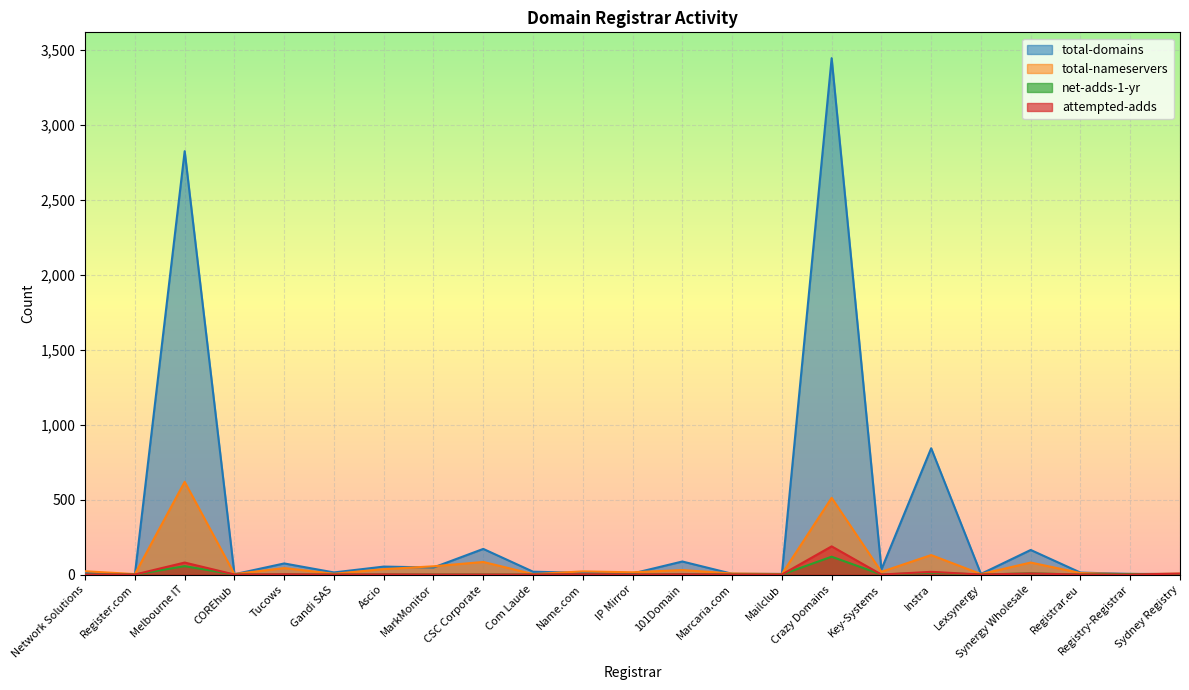

Reading left to right, transcribe all the data shown in this chart.

total-domains: 11	1	2826	2	74	14	53	47	171	19	11	7	87	5	4	3447	34	843	4	164	13	4	4
total-nameservers: 22	3	619	3	43	5	36	55	84	3	21	15	30	7	3	512	18	130	3	80	10	2	6
net-adds-1-yr: 0	0	56	0	1	0	0	0	0	0	2	0	3	0	0	119	0	13	0	8	0	4	0
attempted-adds: 0	0	80	0	2	0	1	0	0	0	2	0	2	0	0	188	0	18	0	7	0	0	6